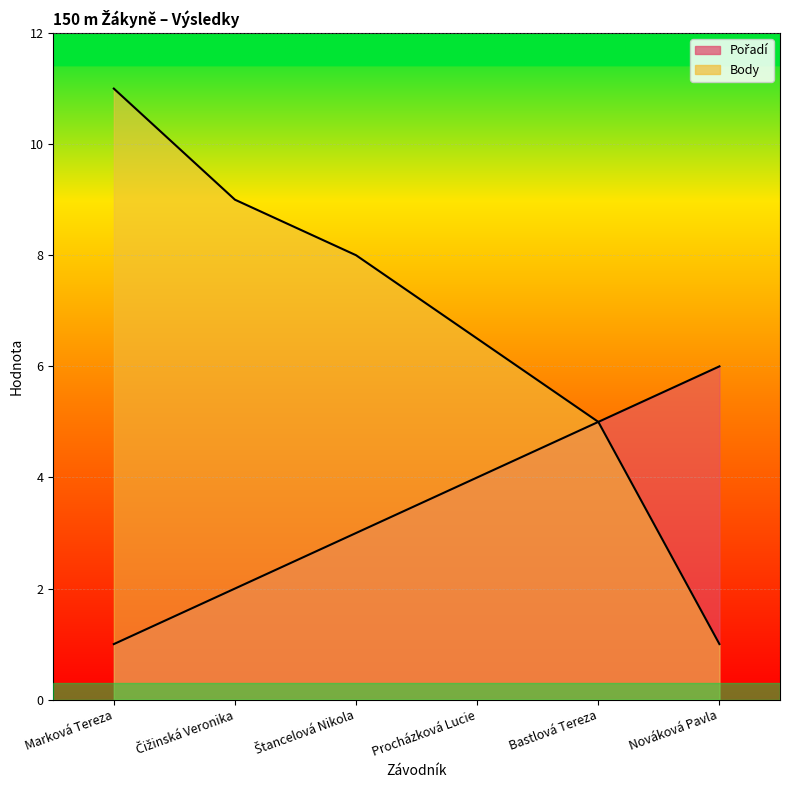

True or false: Pořadí and Body cross at least once.

False